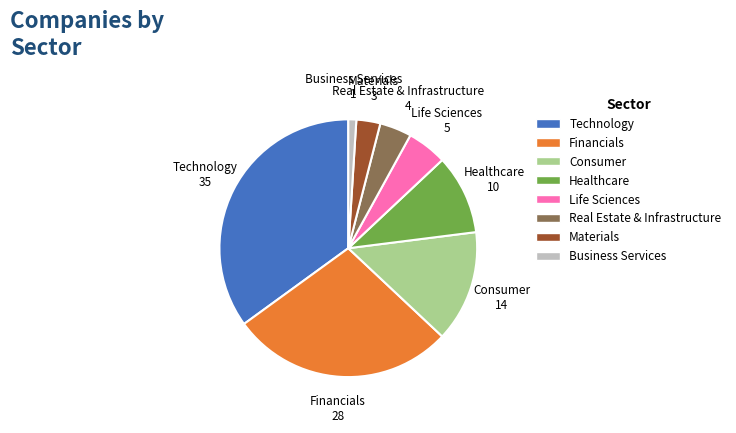

Which category has the smallest portion of the pie?

Business Services